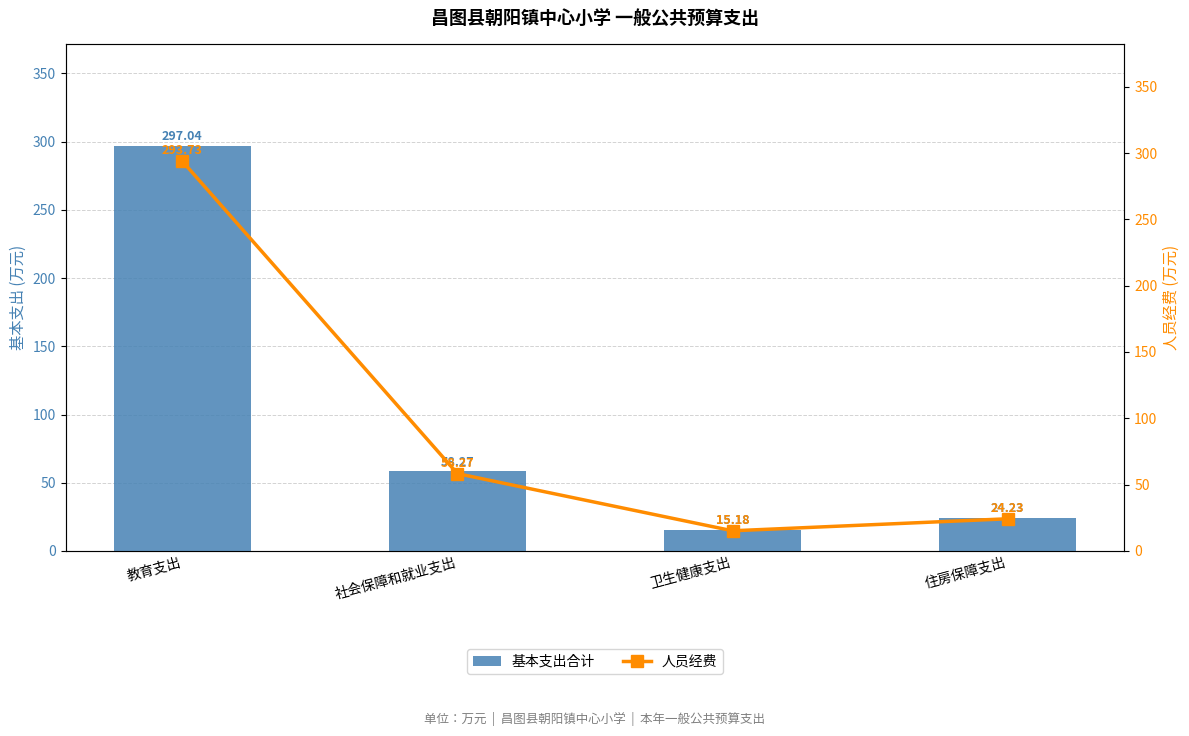

What is the value of the 人员经费 bar at the 3rd from the left?

15.2